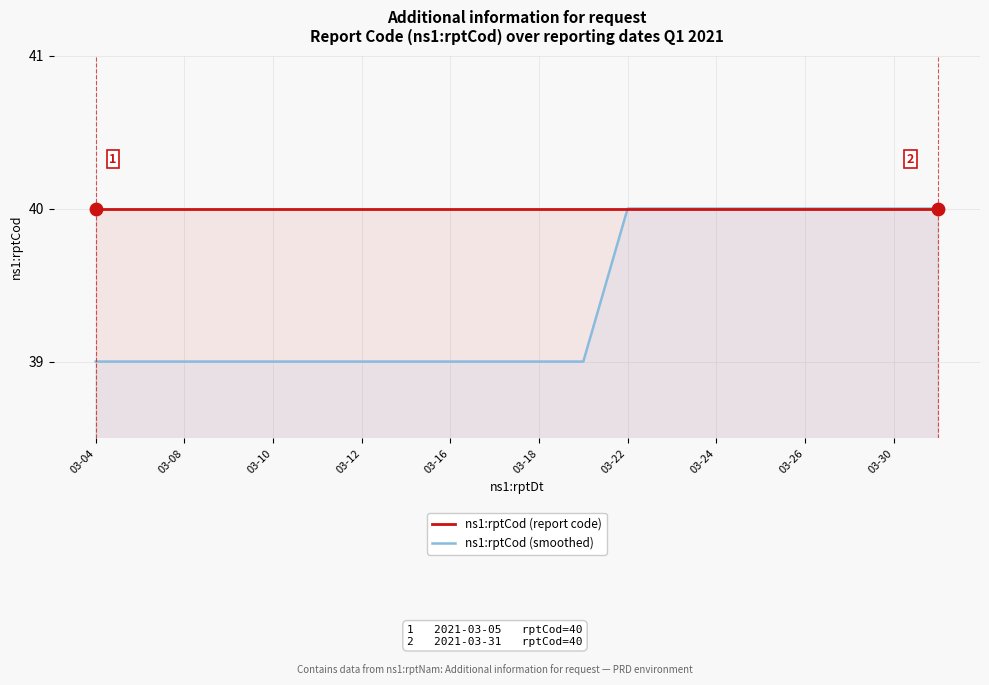

What are all the series names shown in the legend?

ns1:rptCod (report code), ns1:rptCod (smoothed)